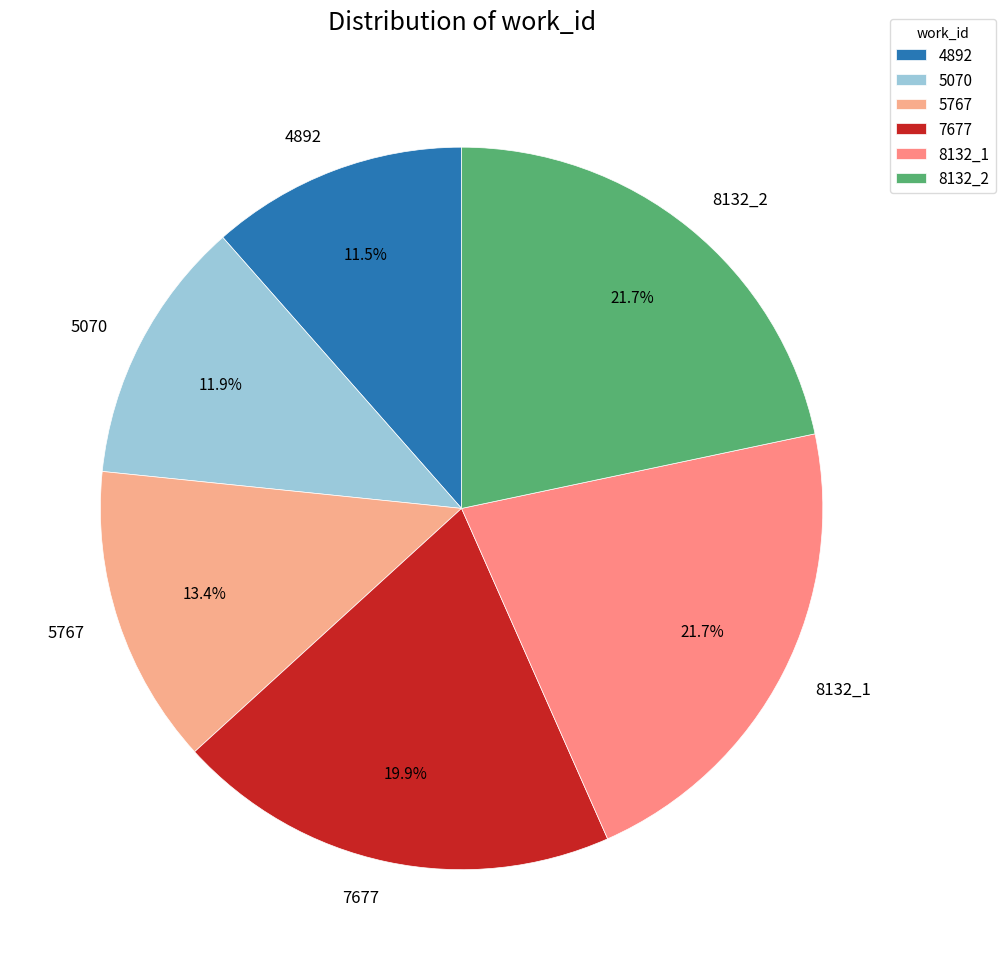

What percentage do 8132_1 and 4892 together represent?

33.2%